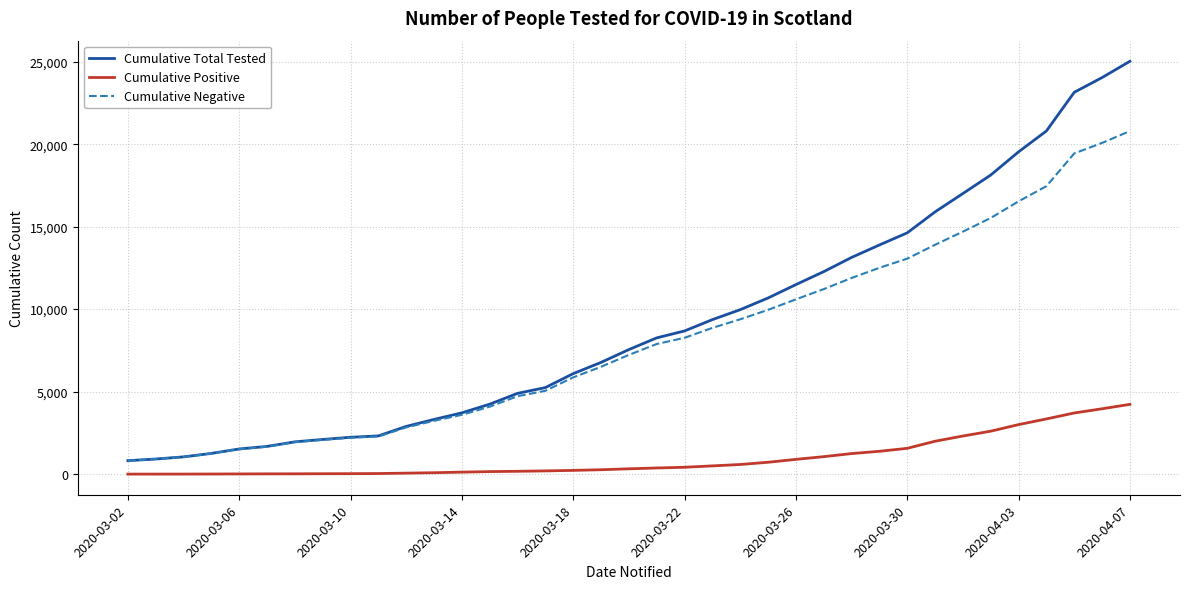

What is the average value of the Cumulative Positive series?

963